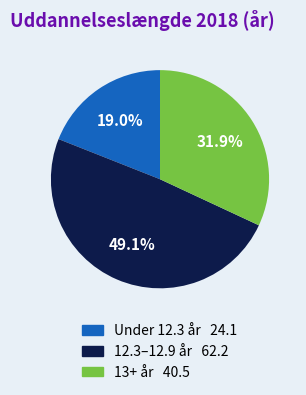

Is there a majority slice in this chart?

No